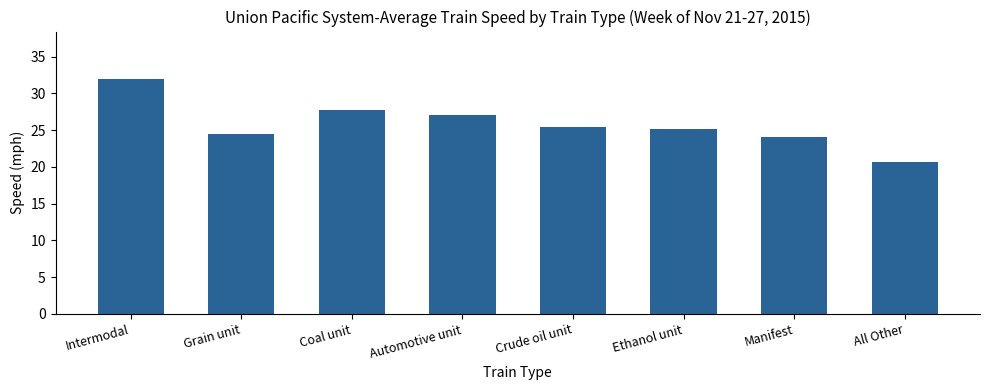

Does the chart contain stacked bars?

No